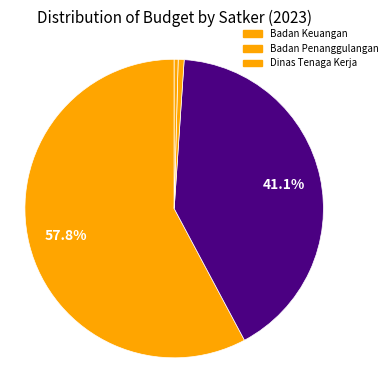

How many segments does this pie chart have?

4